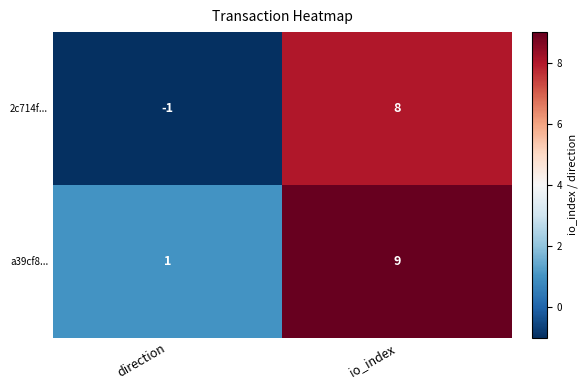

At which category is the sum across all series the highest?

io_index